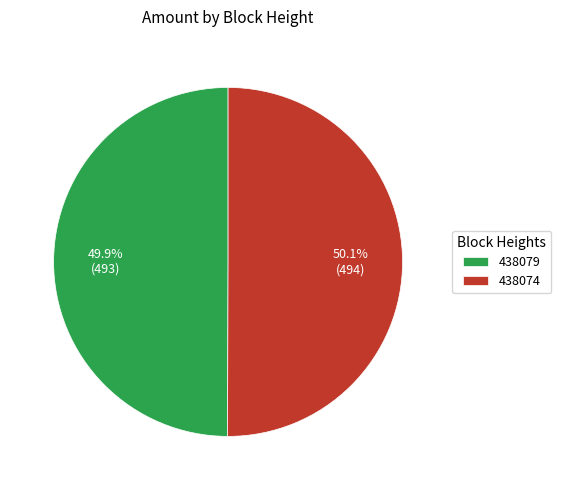

Approximately how many times larger is the value at 438074 compared to 438079?

1.0